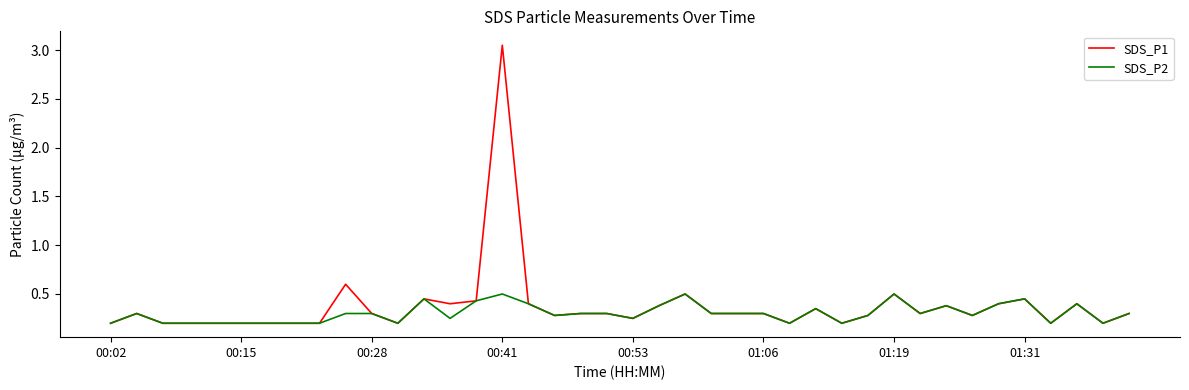

What are all the series names shown in the legend?

SDS_P1, SDS_P2